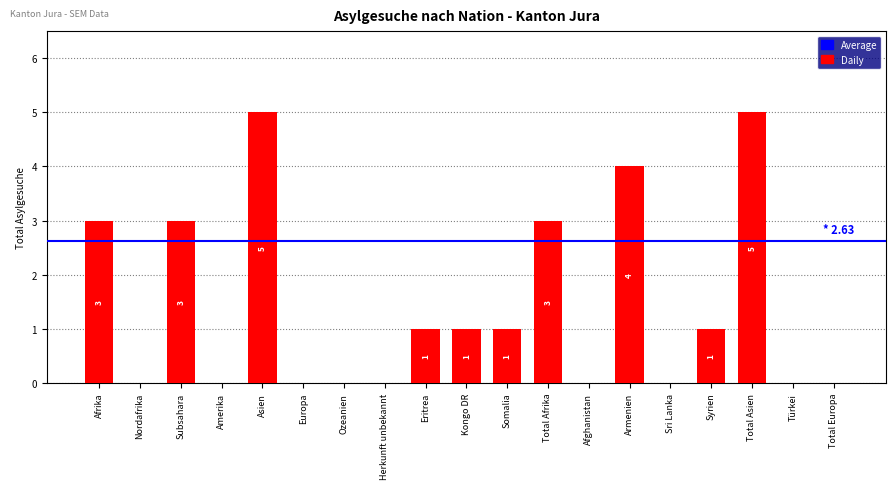

How many values are between 0 and 3?

16